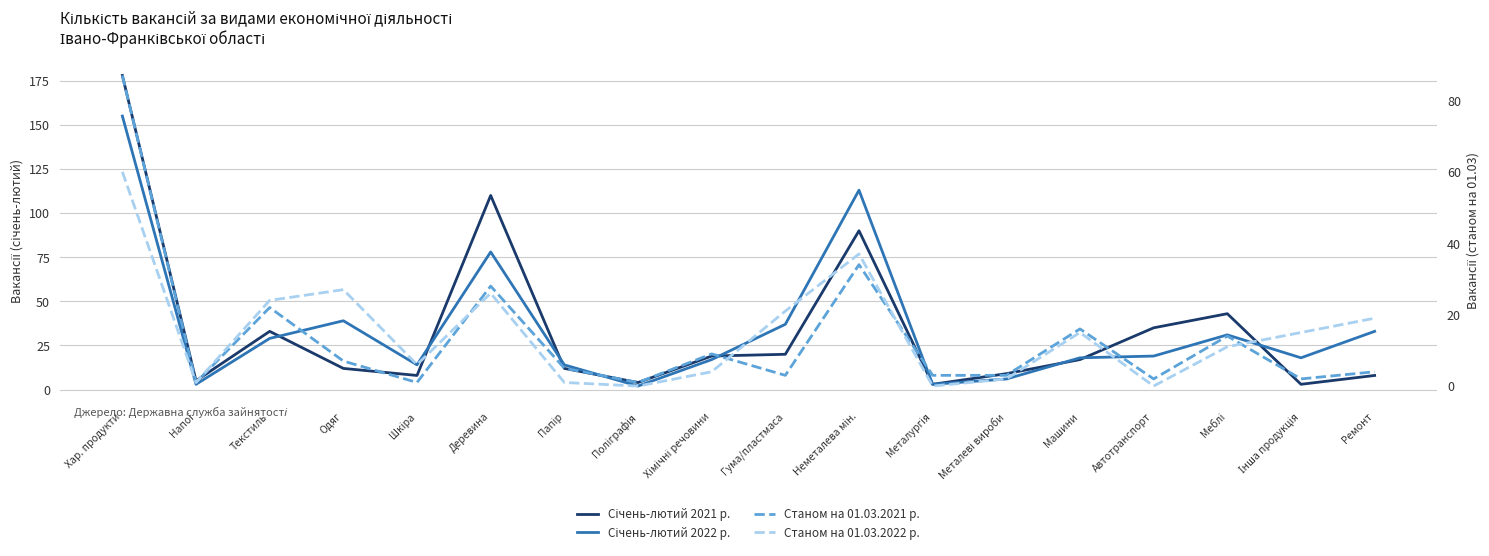

True or false: Січень-лютий 2022 р. and Станом на 01.03.2021 р. intersect in this chart.

False